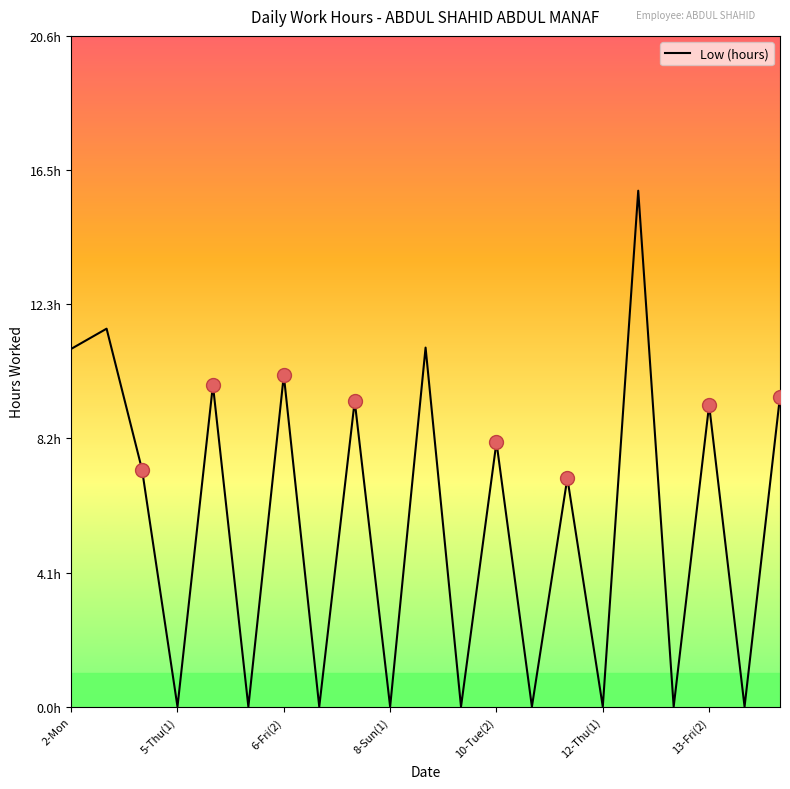

List the labels in order of value, smallest first.

8-Sun(1), 12-Thu(1), 7, 9, 11, 13, 15, 17, 19, 14, 6-Fri(2), 12, 18, 8, 20, 10-Tue(2), 13-Fri(2), 2-Mon, 10, 5-Thu(1), 16